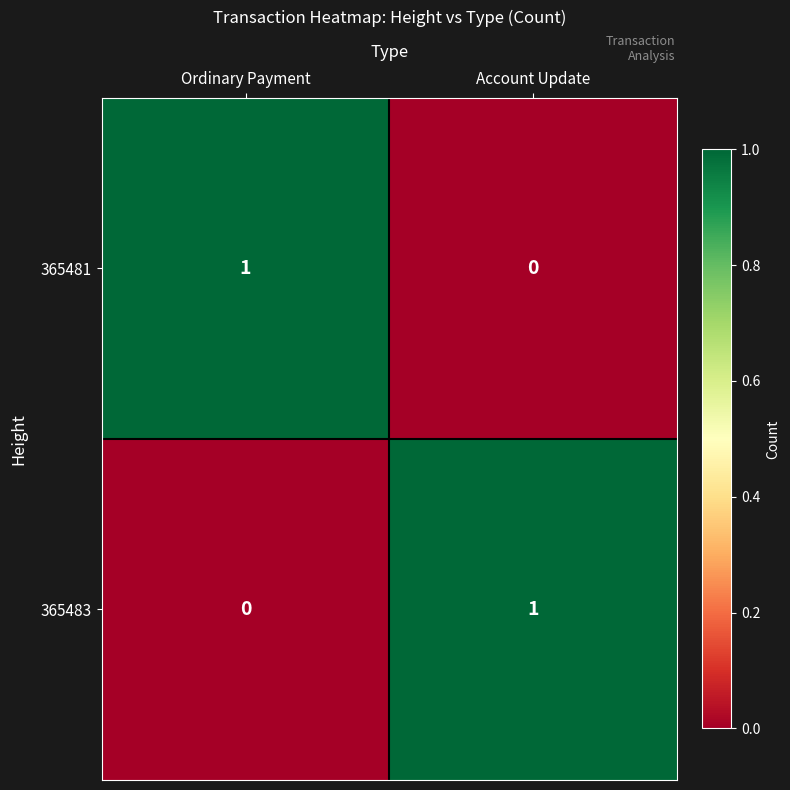

Where is 365481 nearest to the value 0?

Account Update